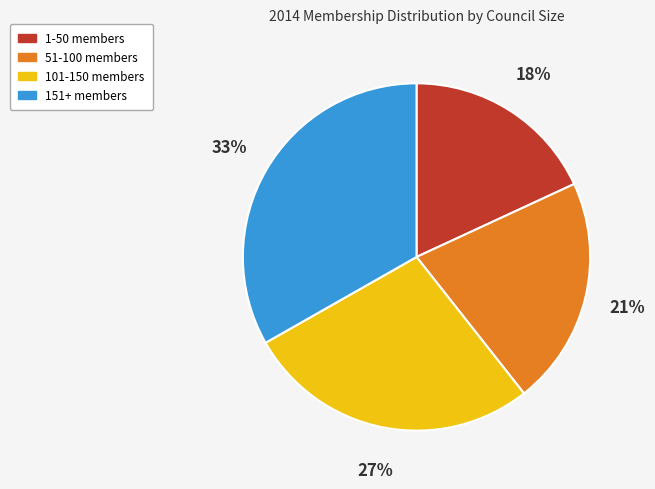

To the nearest percent, what is the average slice percentage?

25%